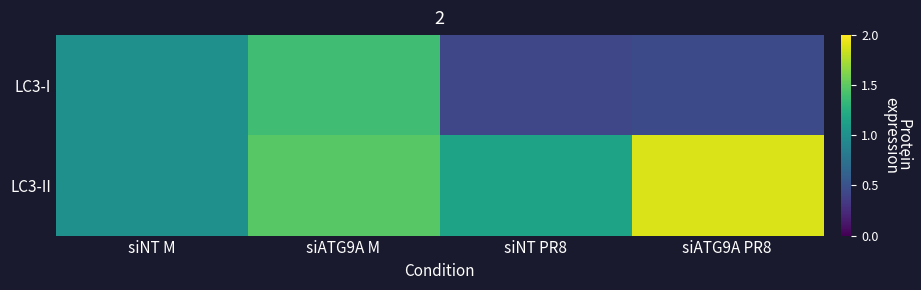

Which category has the lowest value across all series?

siNT PR8